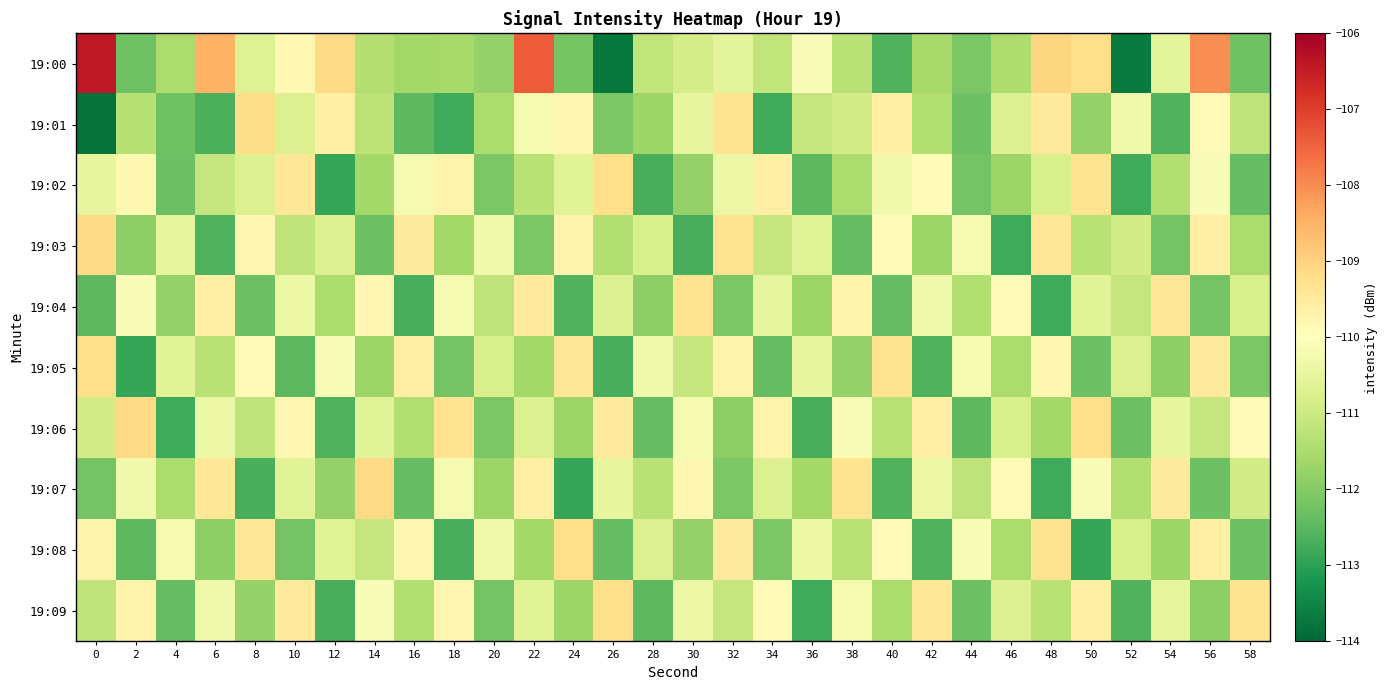

Which series has the largest total across all categories?

19:00